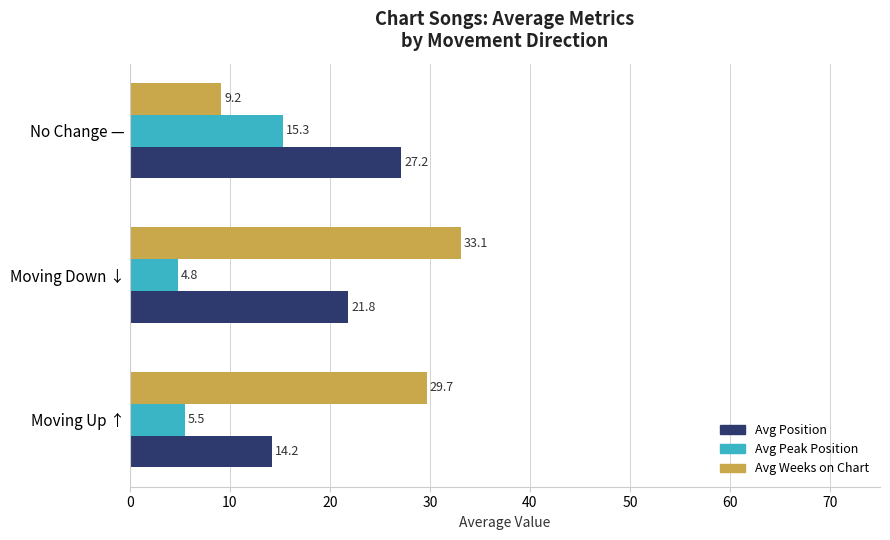

What is the spread (max minus min) of values at Moving Down ↓?

28.3